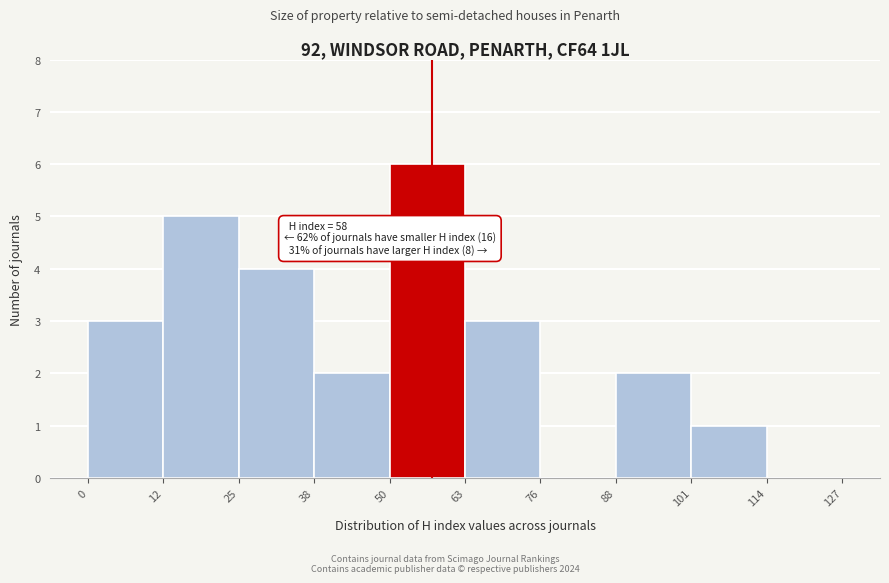

Which range on the x-axis has the tallest bar?

50 to 63